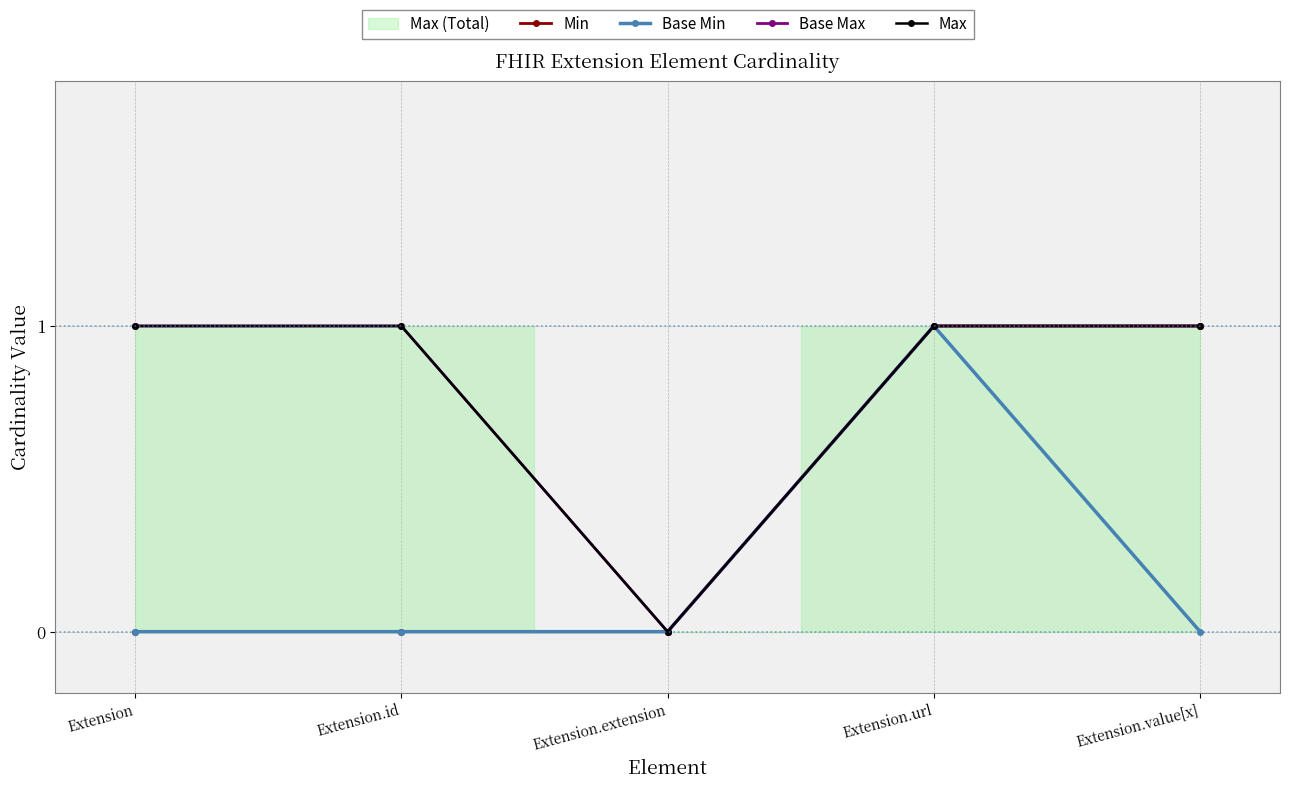

Which series has the largest range (max minus min)?

Min